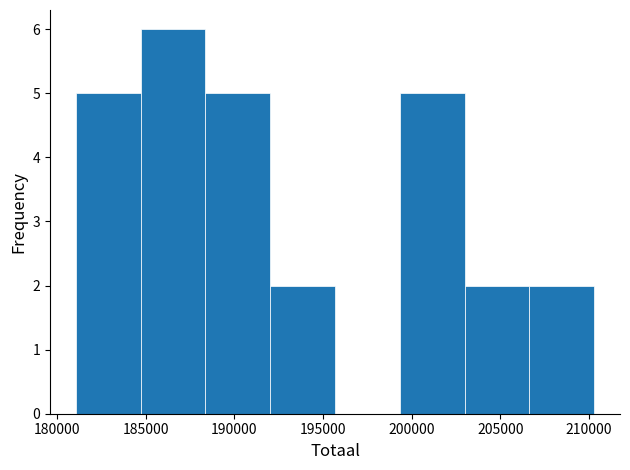

What is the height of the bar covering 203000 to 206500 on the x-axis? Neither the bar edges nor the heights are printed on the chart, so give them approximately, as read against the axes.

2